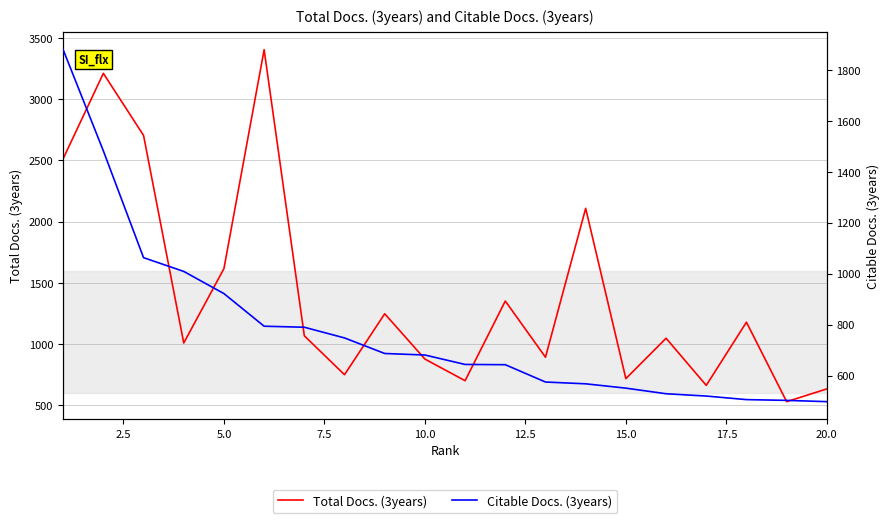

What is the sum of all Total Docs. (3years) values?

28234